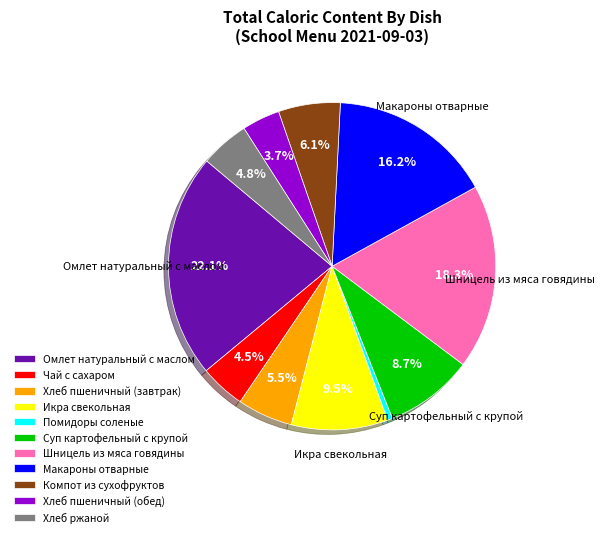

True or false: Омлет натуральный с маслом accounts for 22% of the total.

True